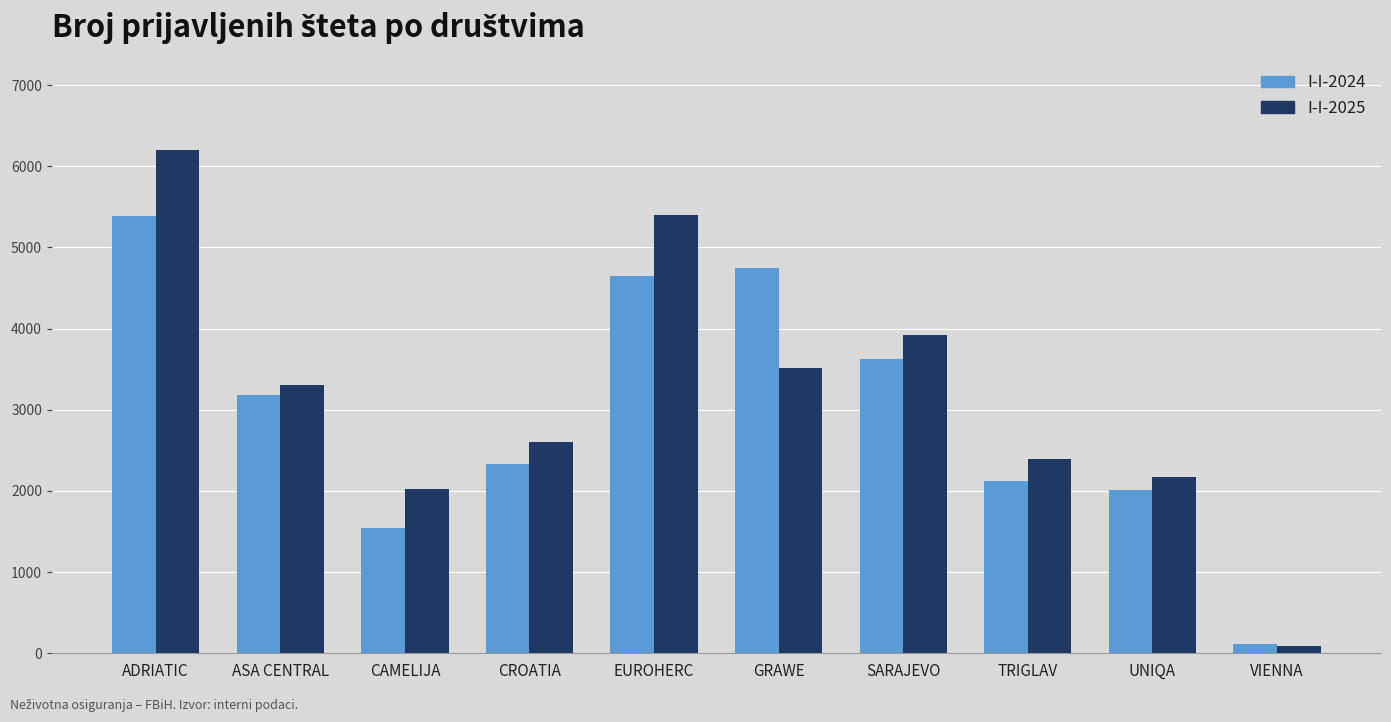

What is the sum of the I-I-2024 values at CAMELIJA and CROATIA?

3865